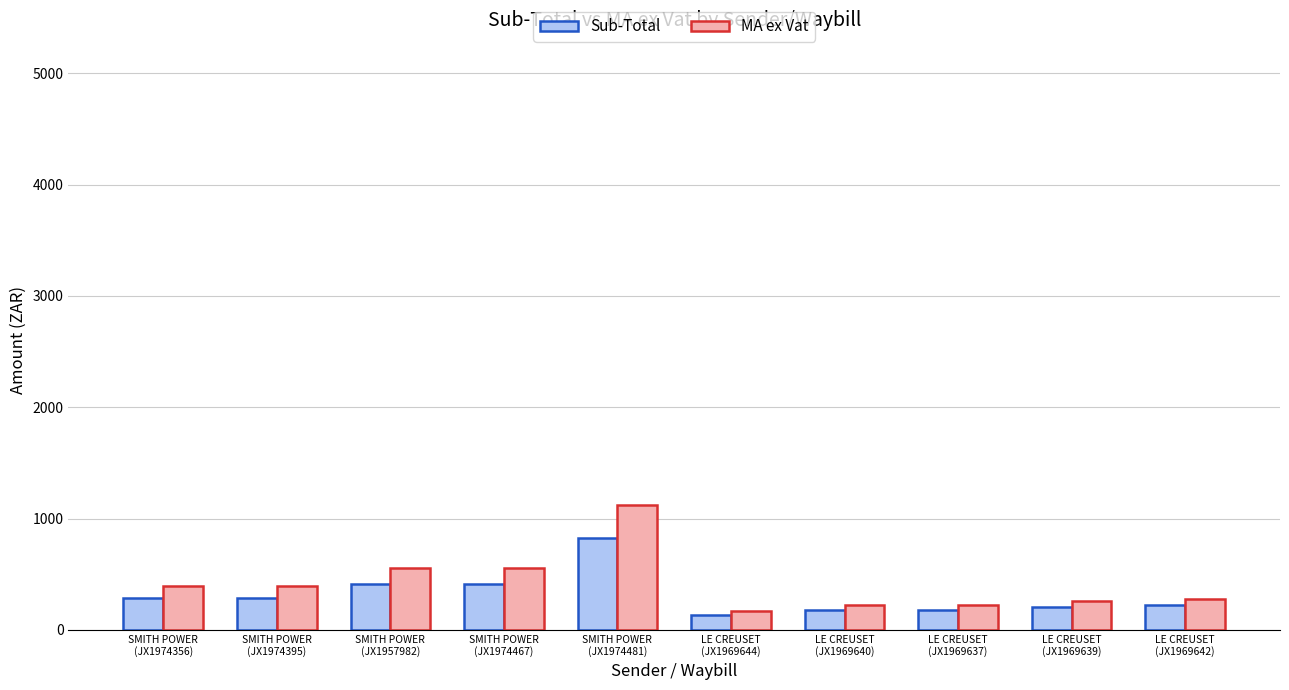

Rank the series by their maximum value, from lowest to highest.

Sub-Total, MA ex Vat